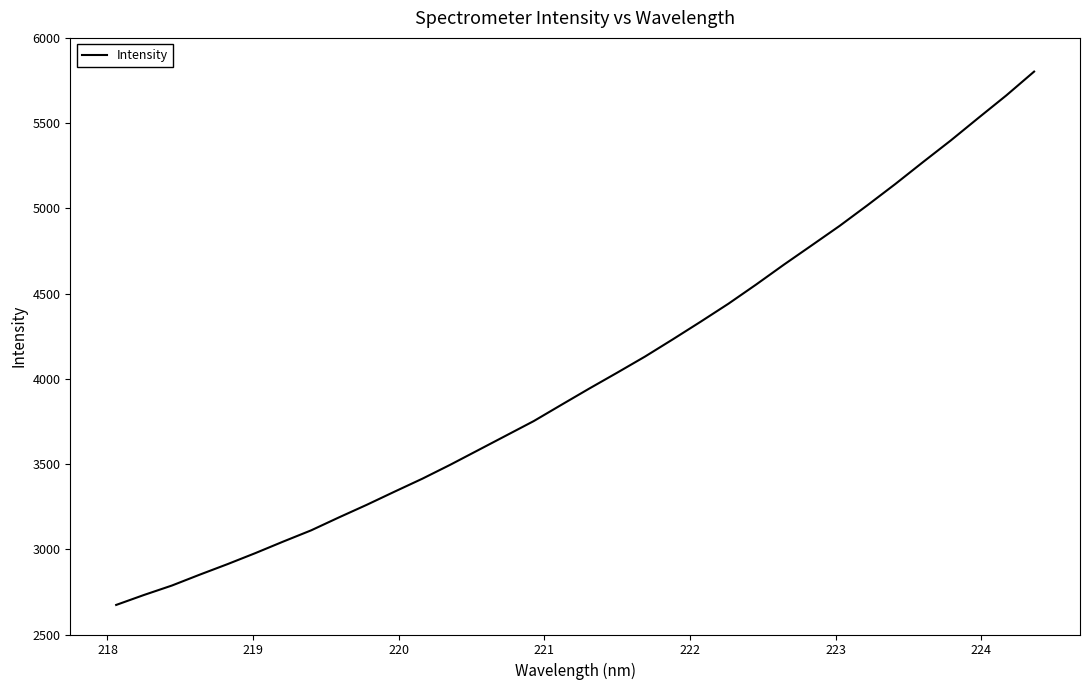

Does the chart display data point markers on the line(s)?

No